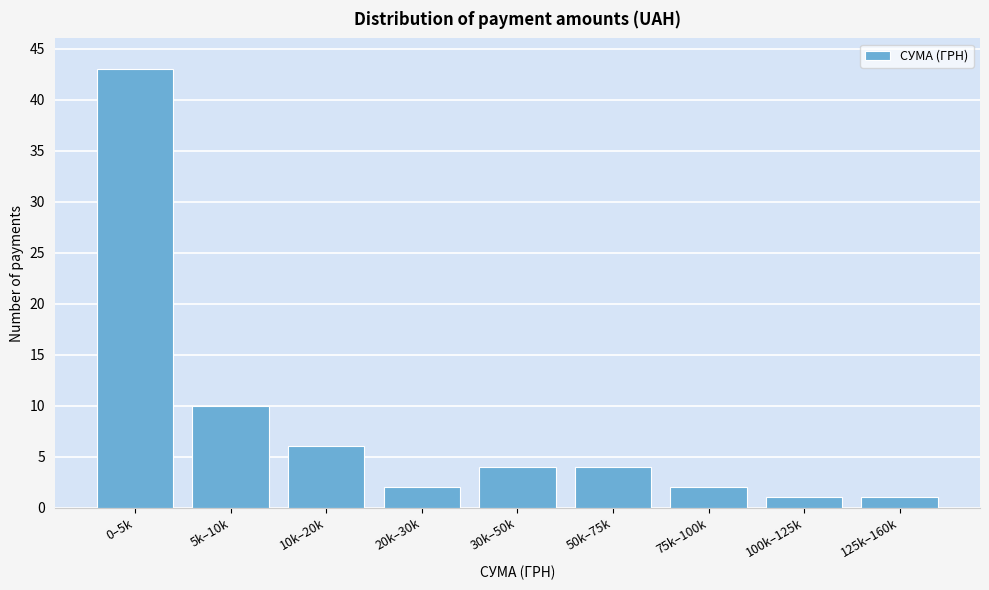

Reading right to left, list all the values displayed in this chart.

1	1	2	4	4	2	6	10	43